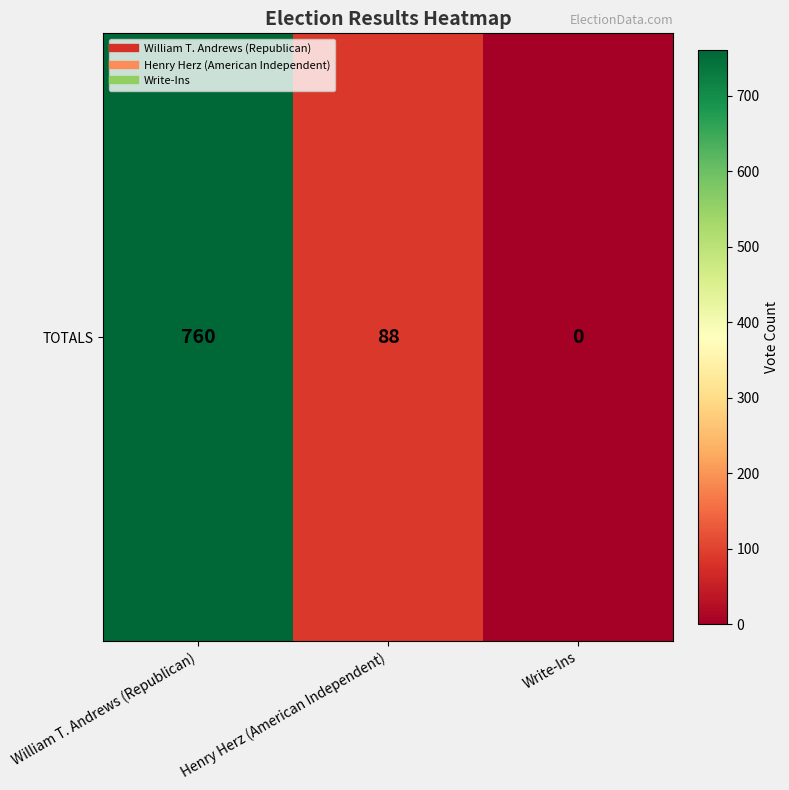

At which label does the data first exceed 88?

William T. Andrews (Republican)